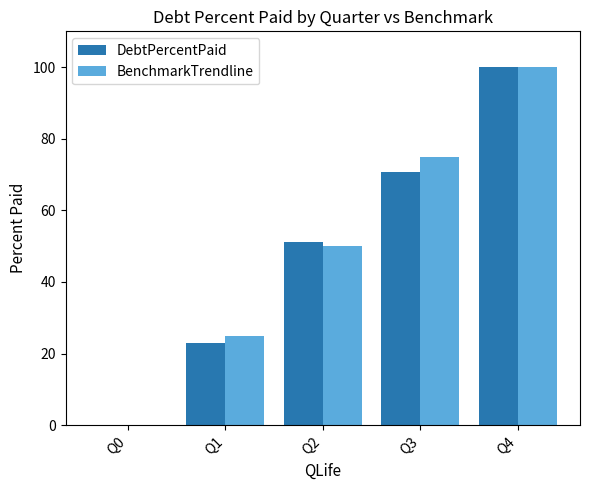

At which category is the sum across all series the highest?

Q4